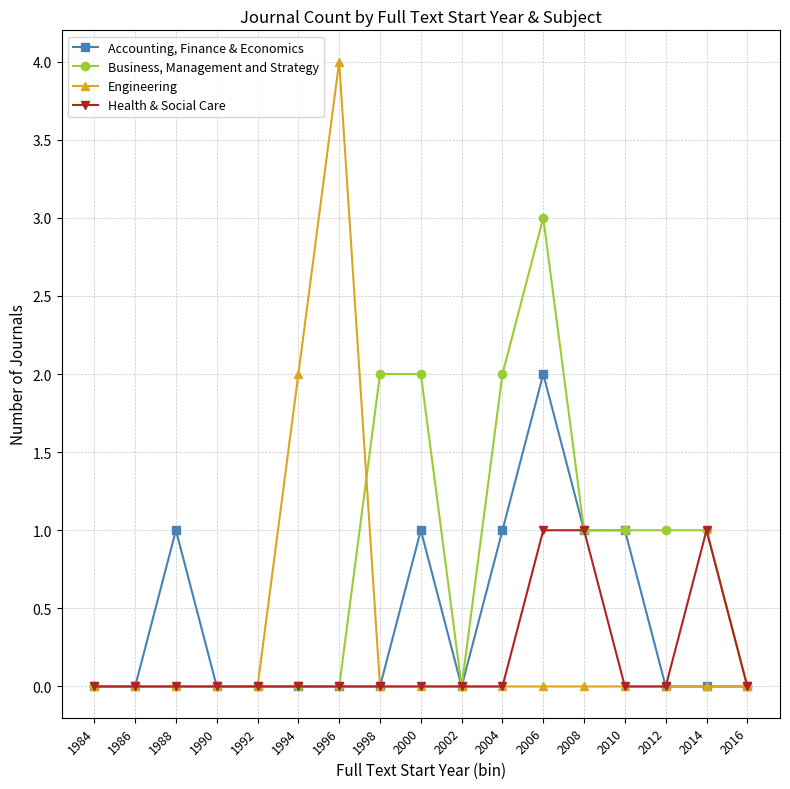

Does the chart have visible grid lines?

Yes